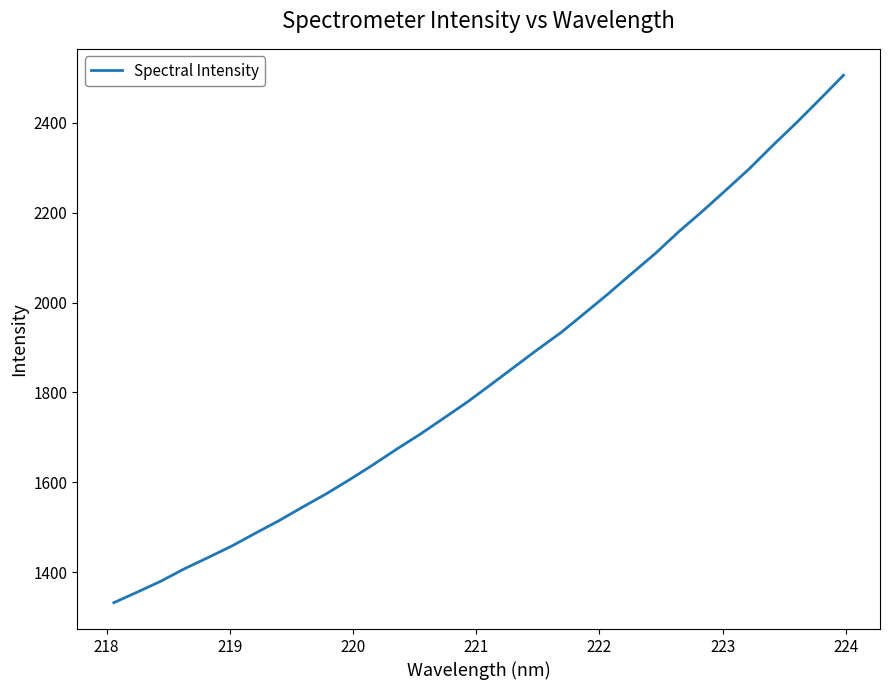

What is the maximum value shown in the chart?

2506.2